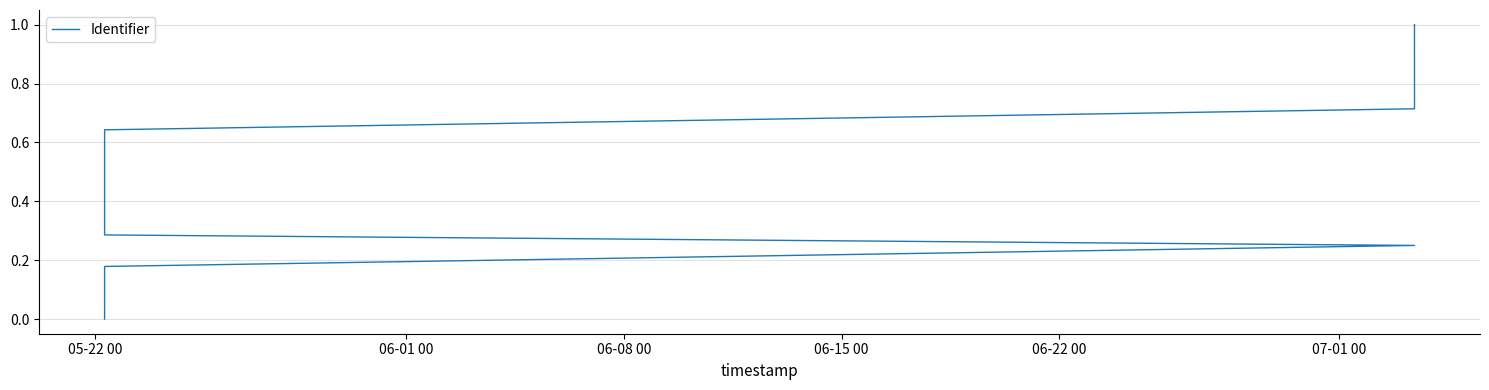

What is the average value?

0.5